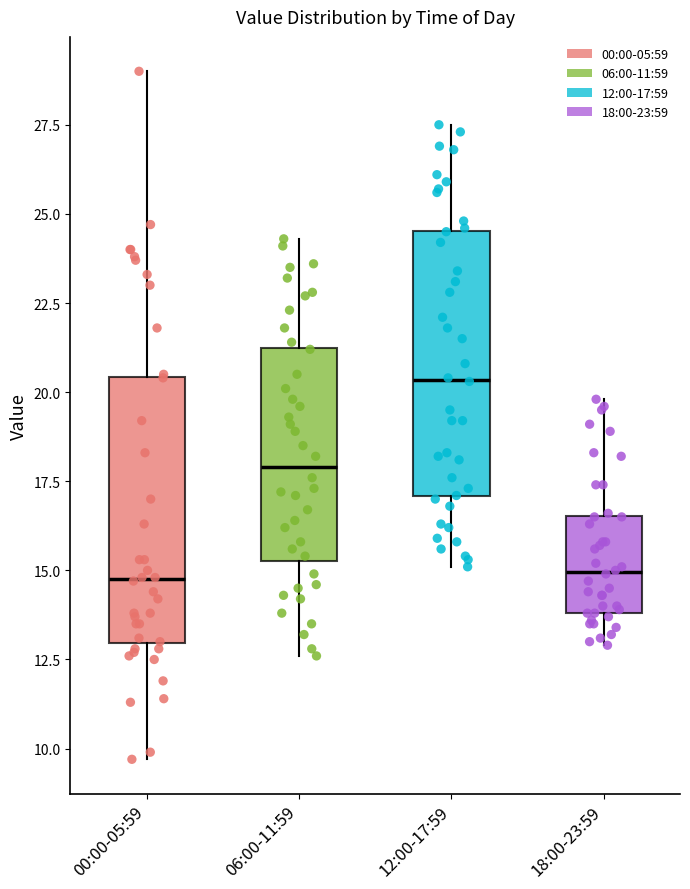

Reading left to right, read every box against the y-axis: the position of its median line, the range the box covers, and the ends of its whiskers. The values are not printed on the chart, so give them approximately, as read against the axis.

00:00-05:59: median 15.0, box 13.0 to 20.5, whiskers 9.5 to 29.0
06:00-11:59: median 18.0, box 15.5 to 21.5, whiskers 12.5 to 24.5
12:00-17:59: median 20.5, box 17.0 to 24.5, whiskers 15.0 to 27.5
18:00-23:59: median 15.0, box 14.0 to 16.5, whiskers 13.0 to 20.0